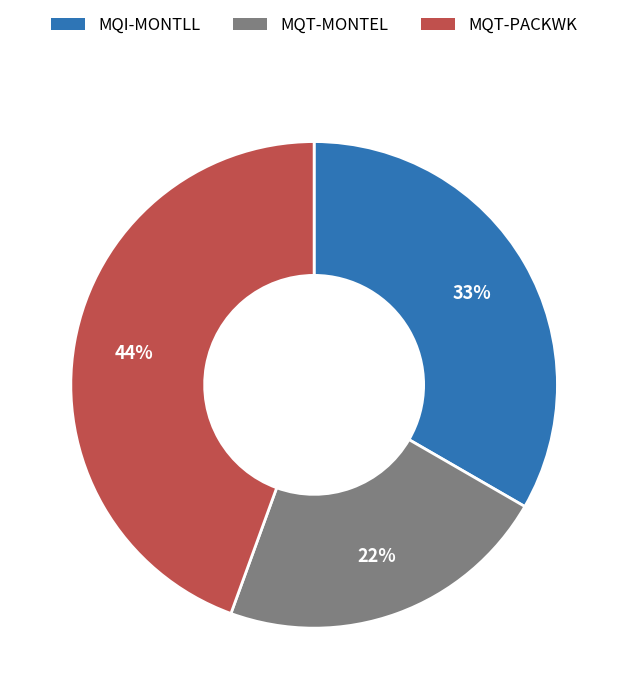

Count the number of slices in the pie.

3